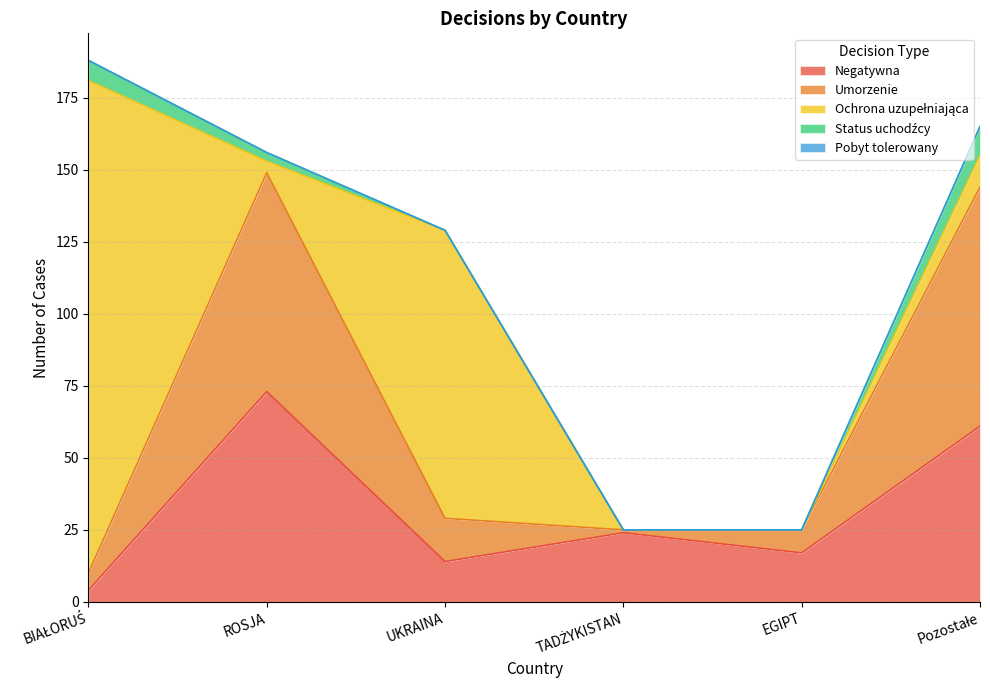

At which category does Negatywna reach its first local peak?

ROSJA